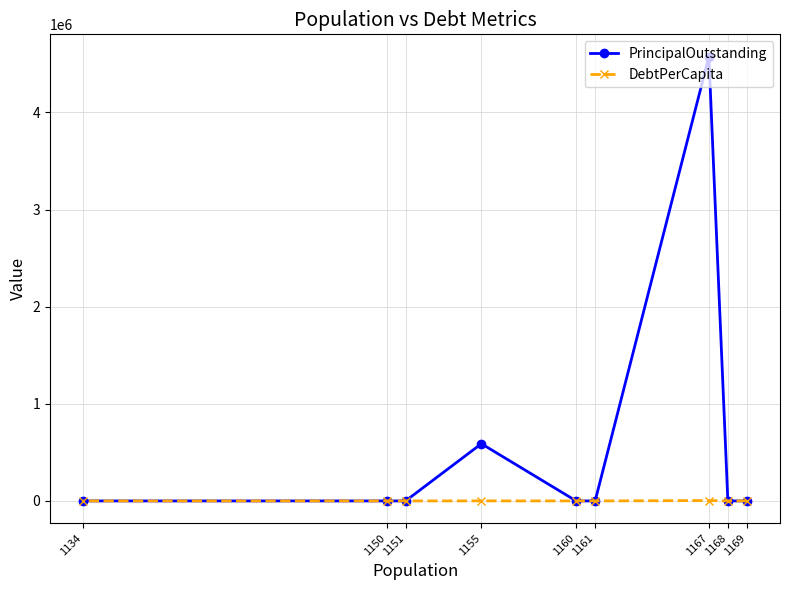

Which has a higher value, 1167 or 1160?

1167